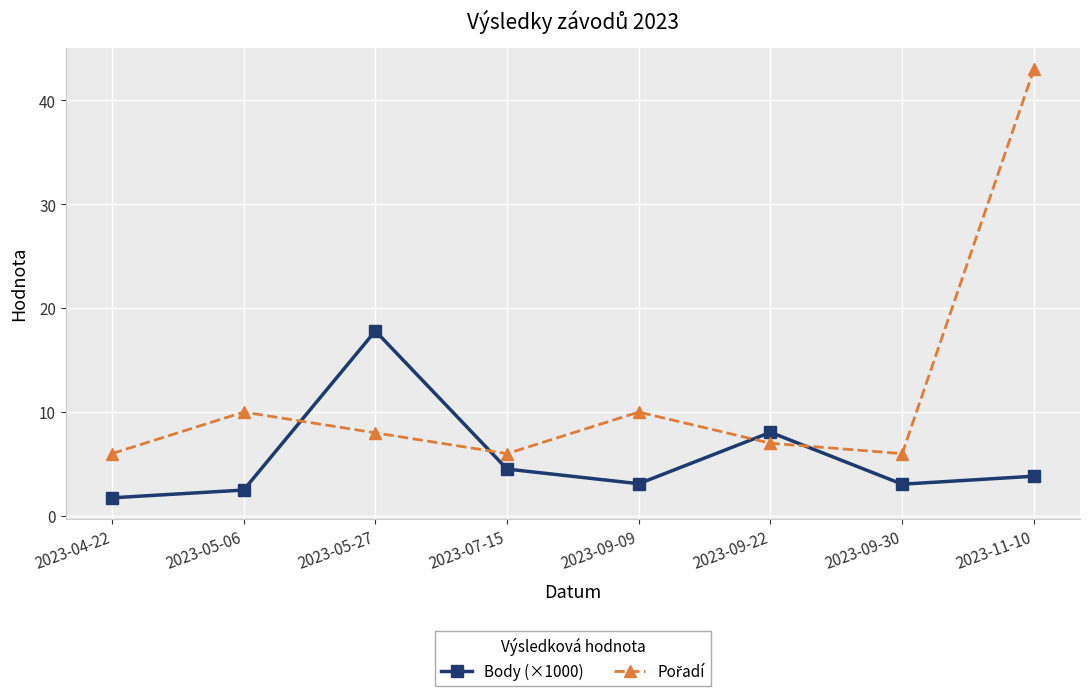

What is the approximate value of Body (×1000) at 2023-07-15?

4.5